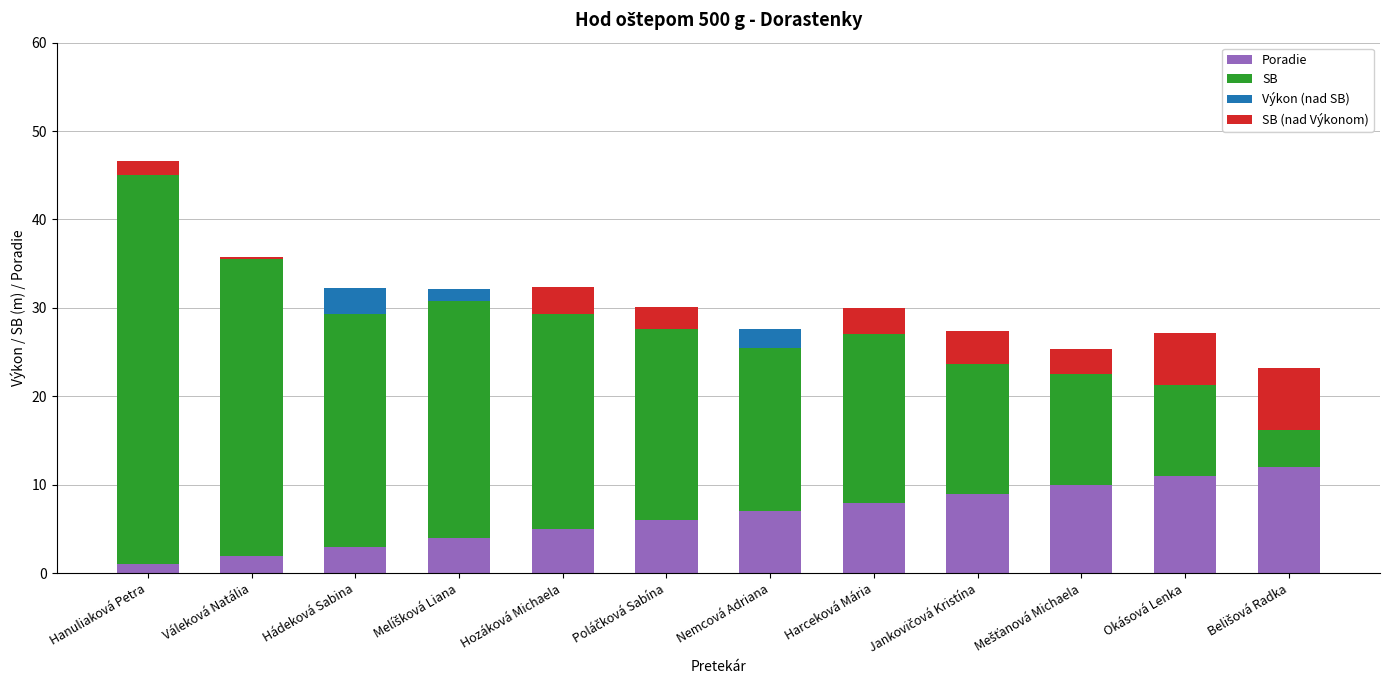

What is the sum of all Poradie values?

78.0